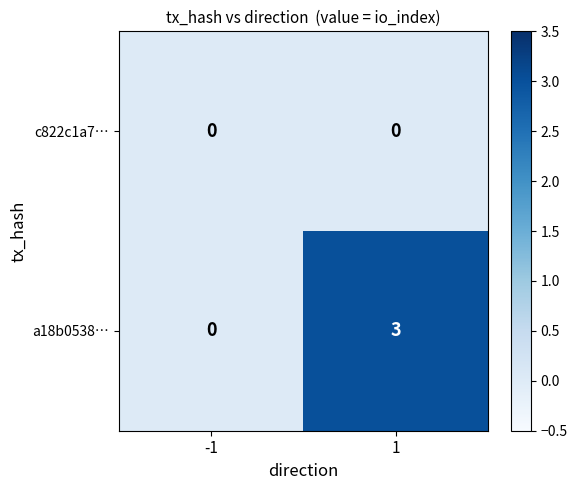

Which series has the widest spread of values?

a18b0538…